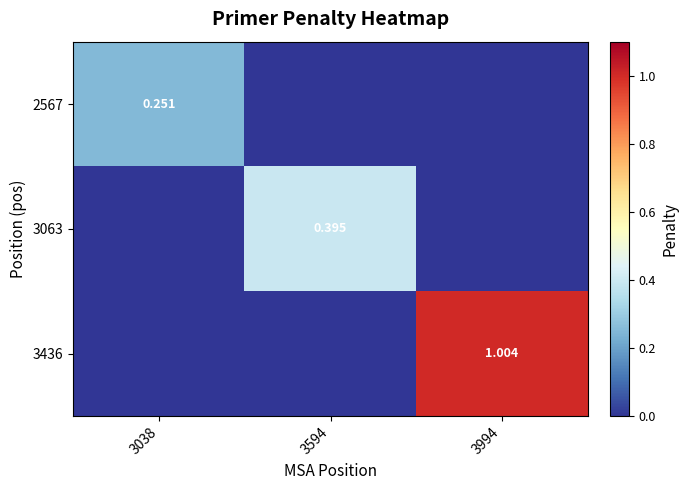

Is the value of 3063 at 3994 greater than the value of 2567 at 3038?

No